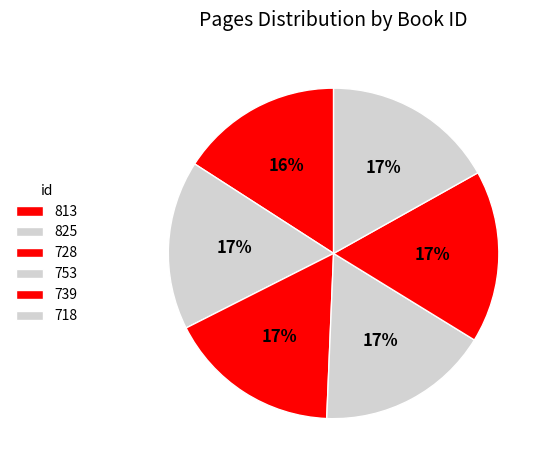

Combined, do 753 and 739 account for over 50%?

No